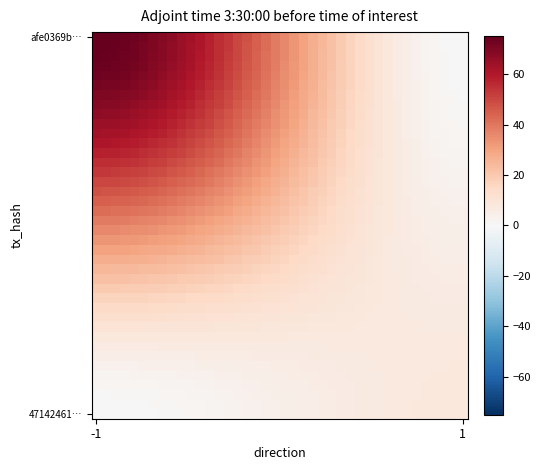

At which category is the sum across all series the highest?

-1